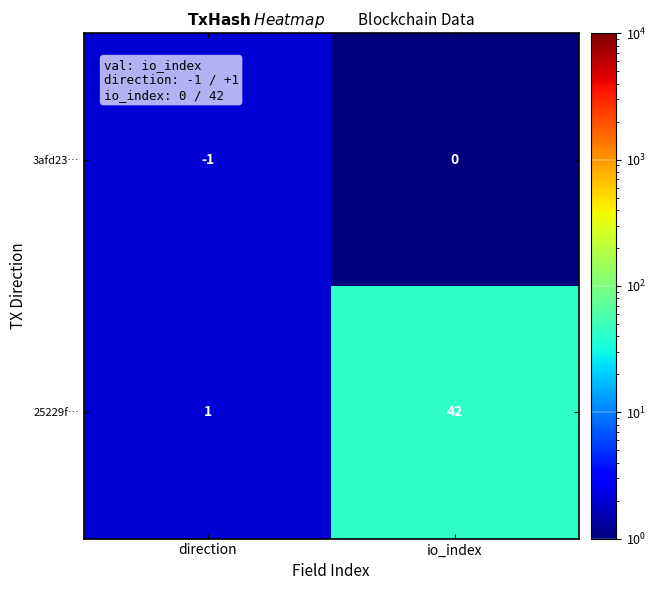

List the series in order of their overall mean, lowest first.

3afd23…, 25229f…